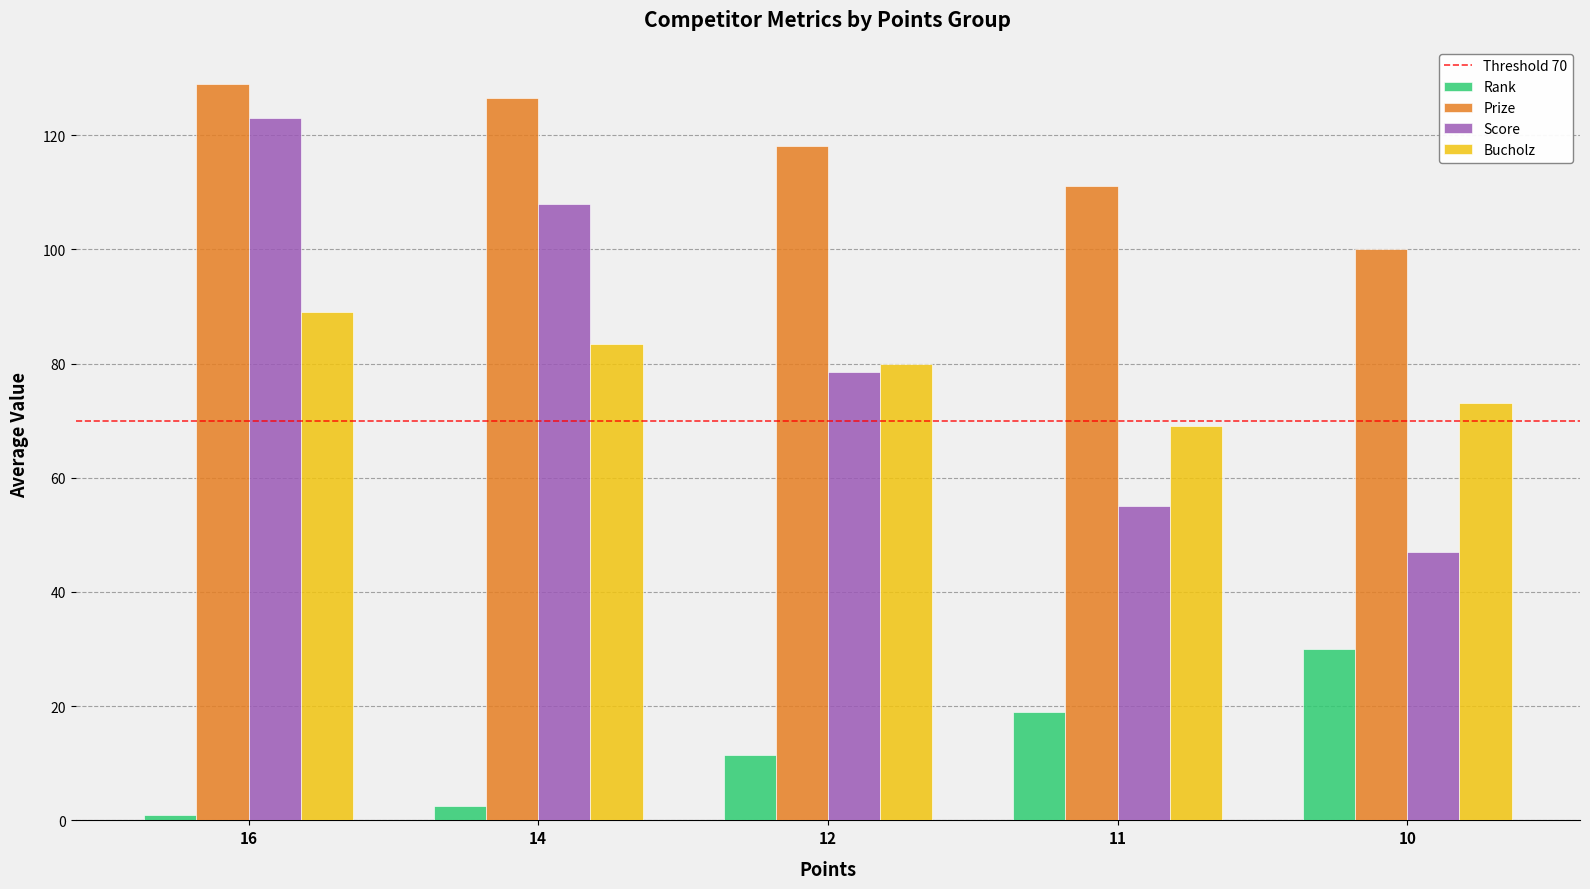

Are the bars horizontal?

No